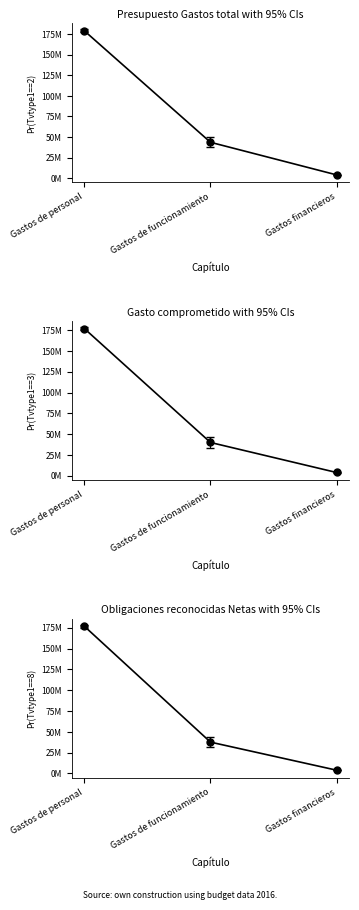

Where is the data nearest to the value 90394221?

Gastos de funcionamiento